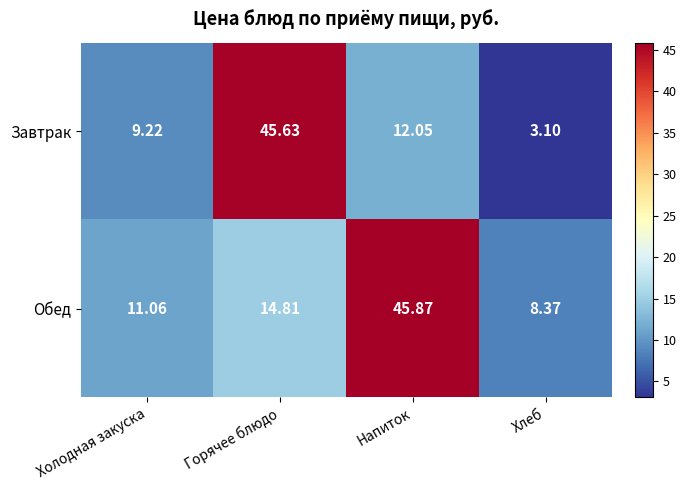

At which category is the sum across all series the highest?

Горячее блюдо